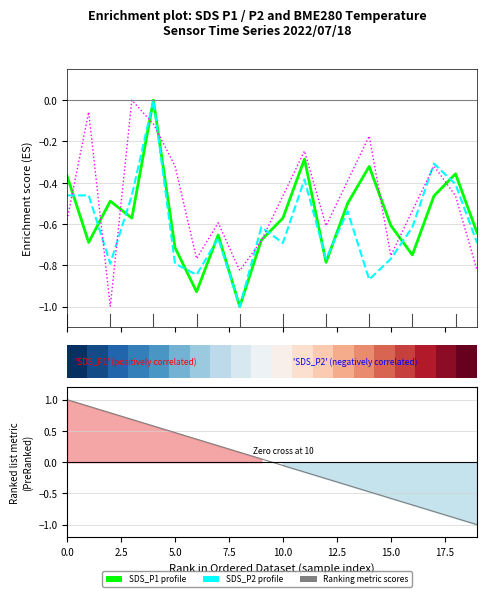

True or false: Ranking metric scores has more than 1 interior local peaks.

False